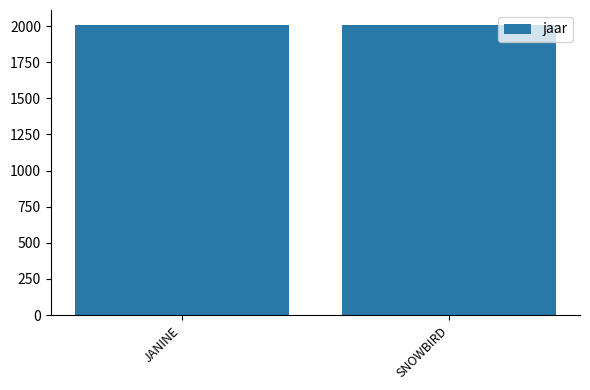

What is the ratio of the value at JANINE to the value at SNOWBIRD?

1.0